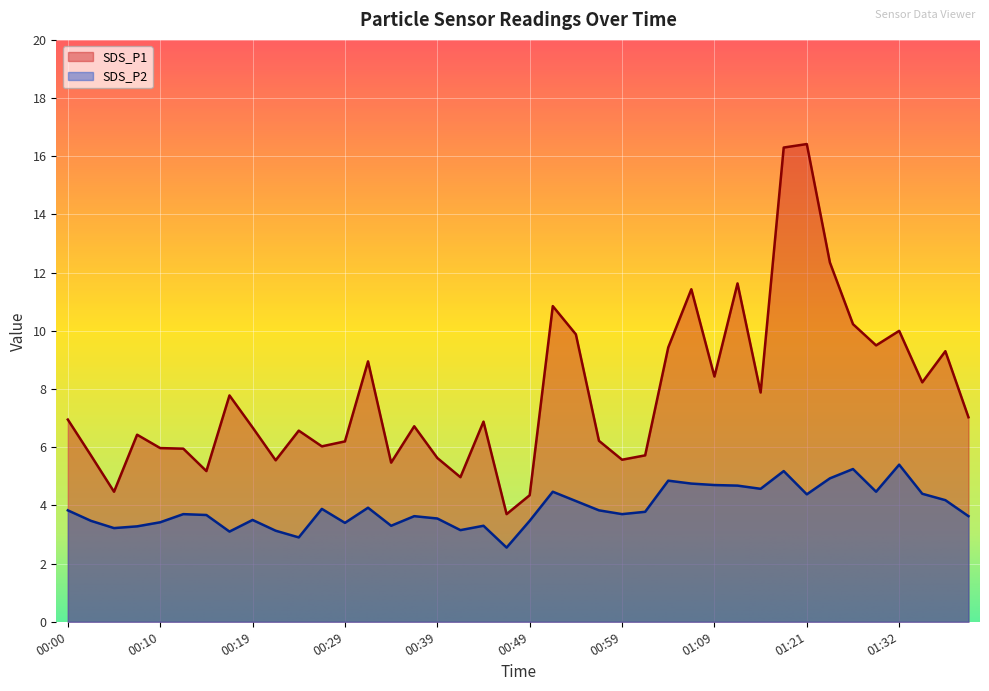

What is the value of the SDS_P1 point at the 7th from the left?

5.2